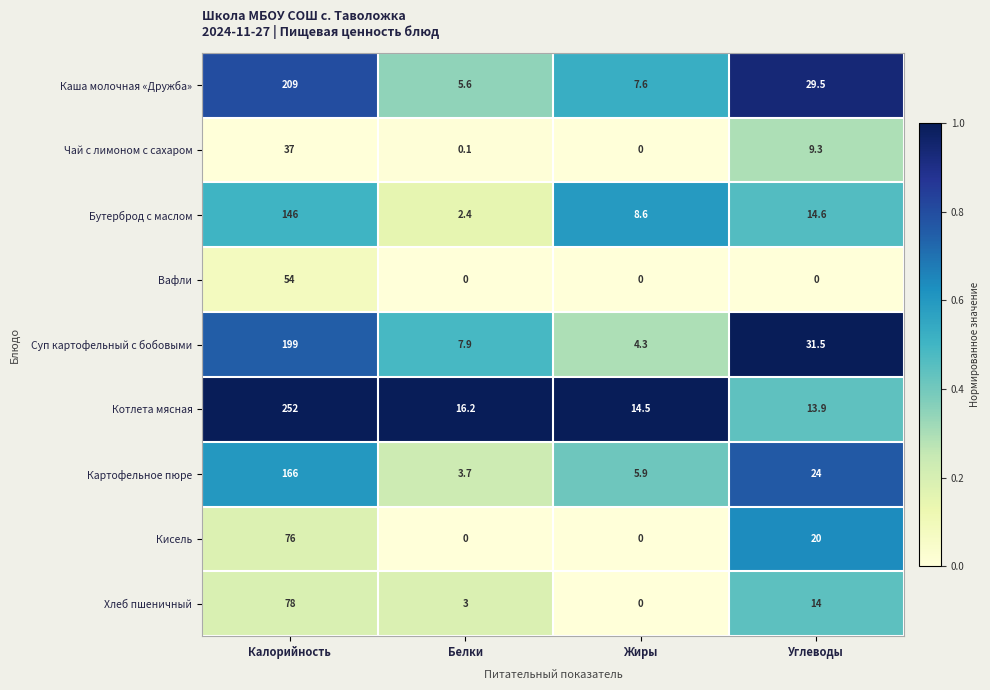

What is the difference between the highest and lowest values at Калорийность?

215.0